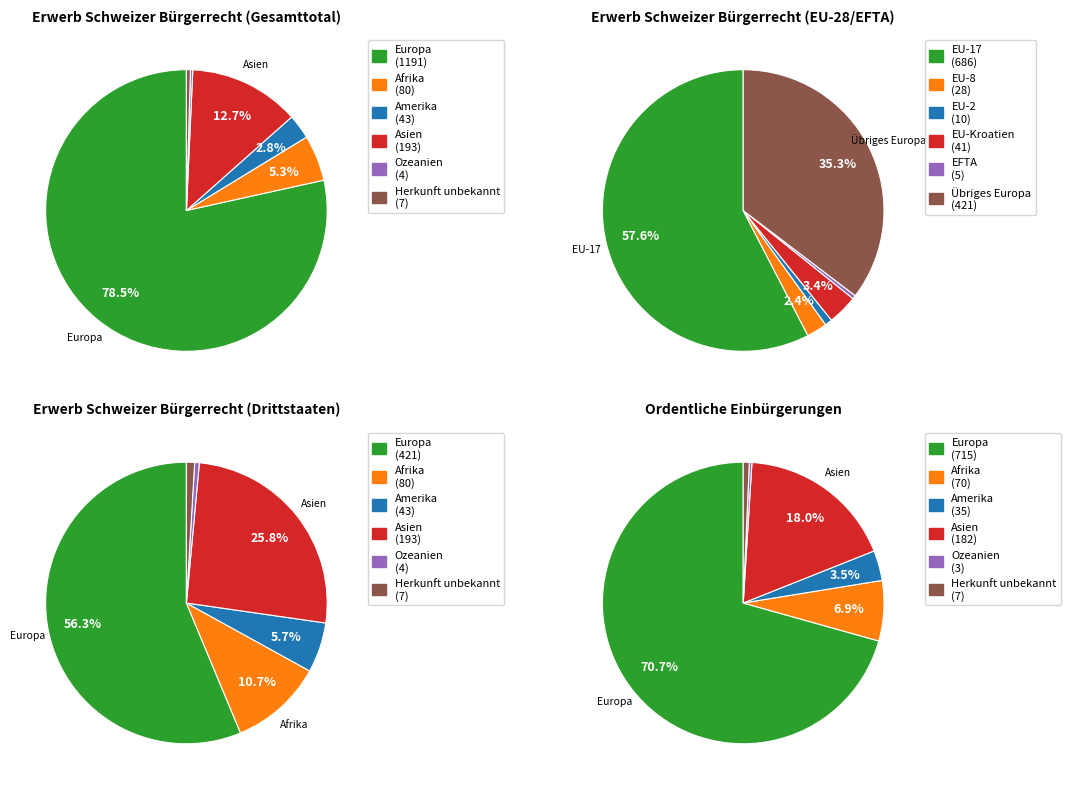

What is the largest slice in the pie chart?

Europa